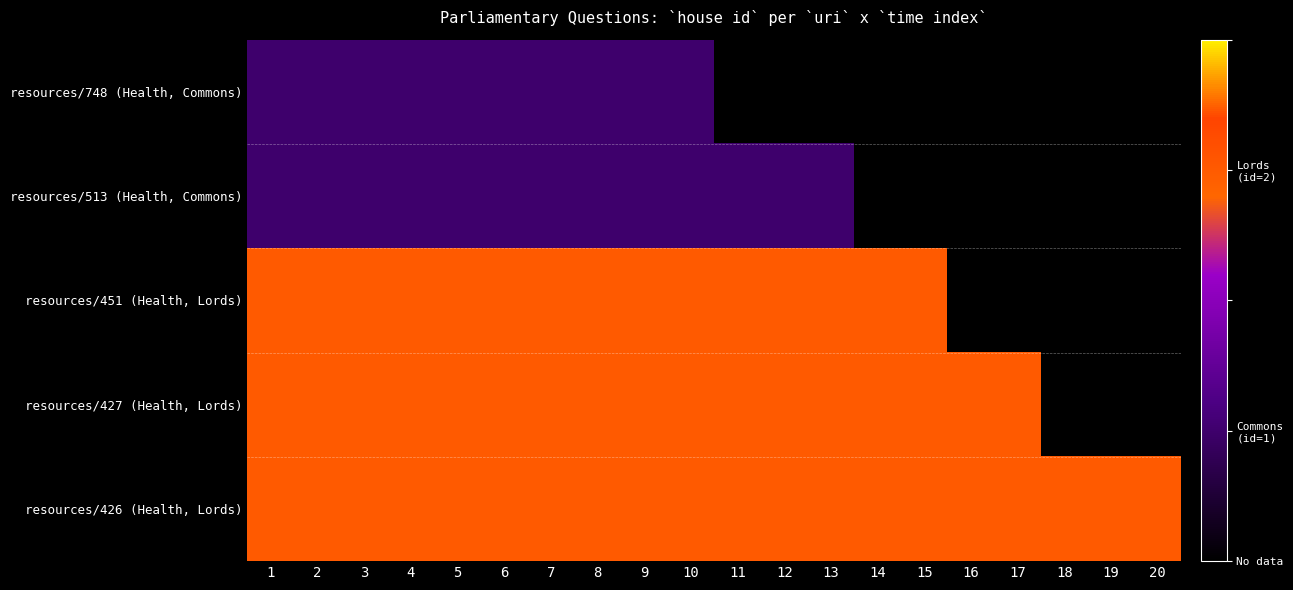

Which series changed the most between 16 and 19?

resources/426 (Health, Lords)